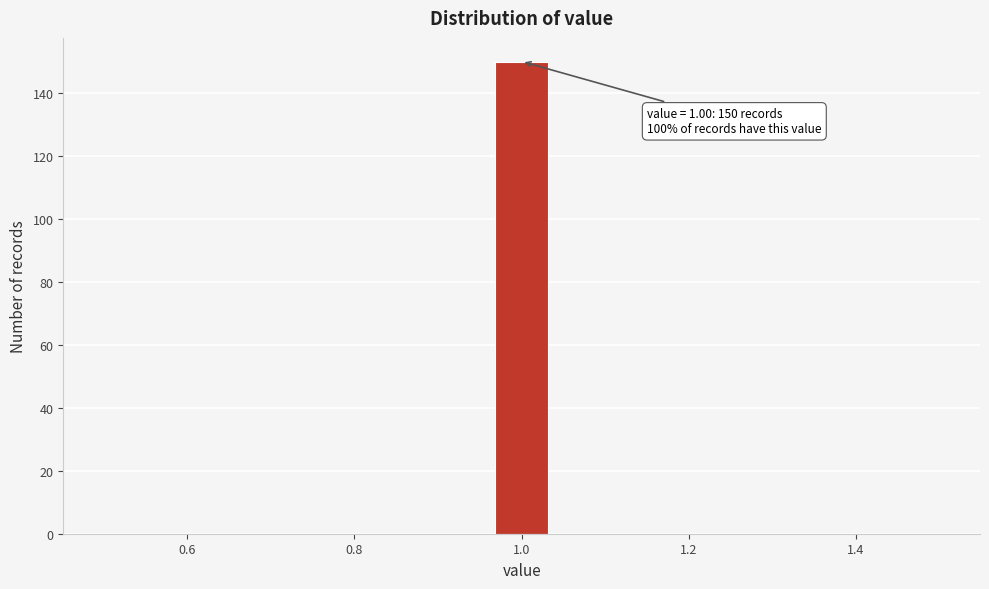

Read against the x-axis, roughly where is the centre of the tallest bar?

1.00